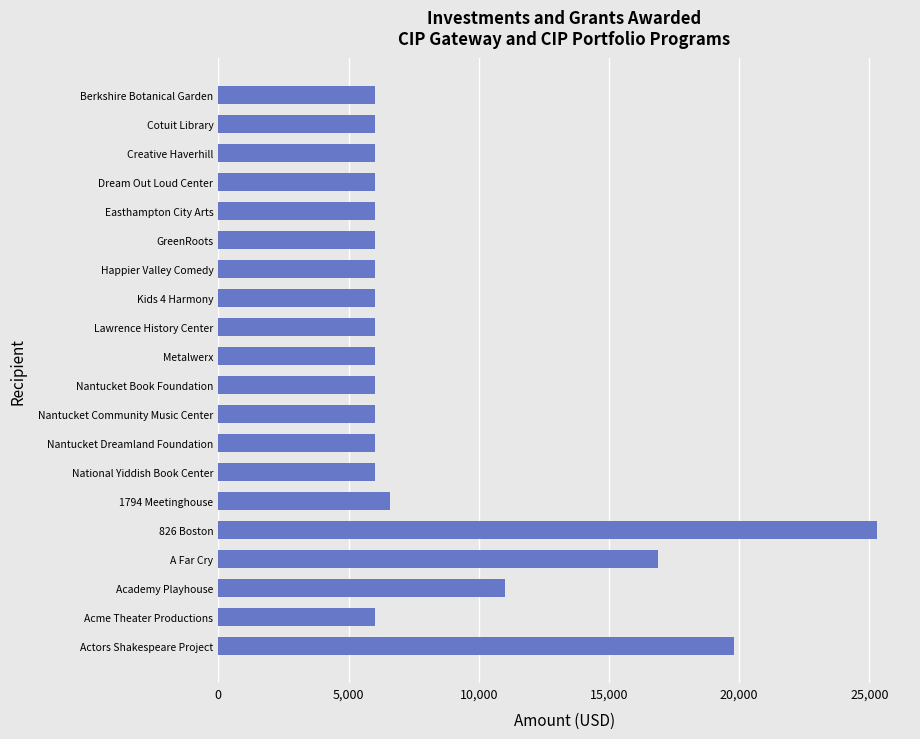

What is the minimum value shown in the chart?

6000